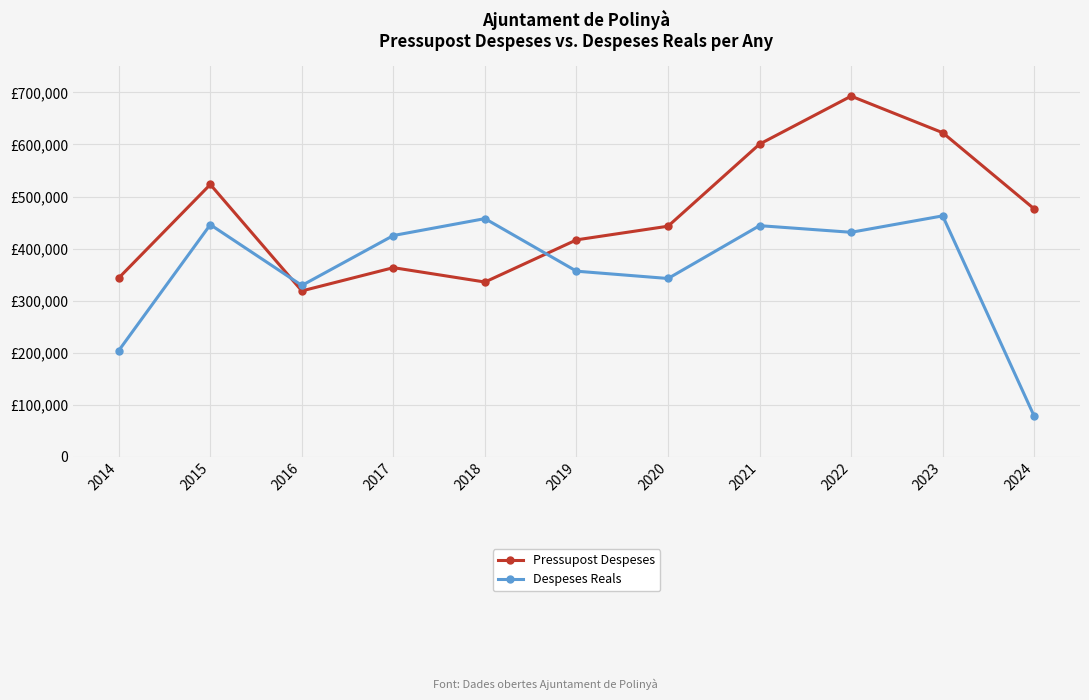

List the labels in order of Despeses Reals value, smallest first.

2024, 2014, 2016, 2020, 2019, 2017, 2022, 2021, 2015, 2018, 2023